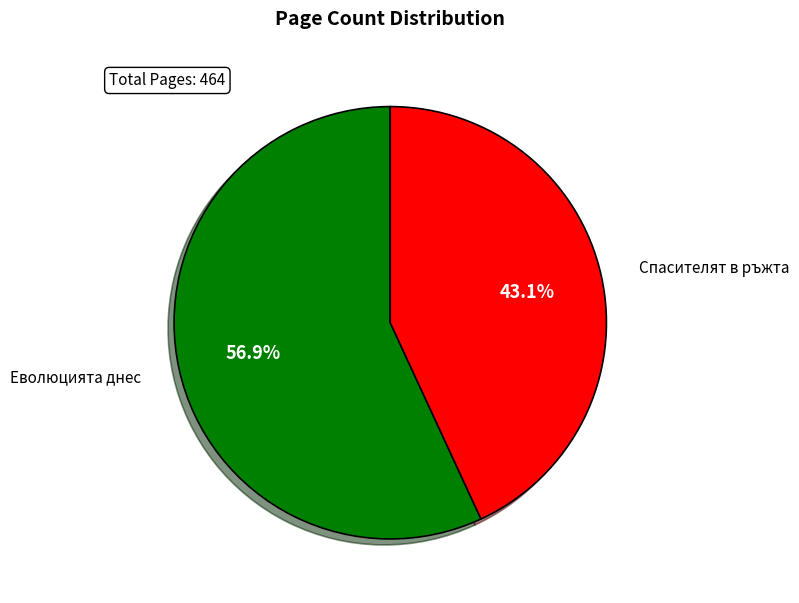

Which category has the smallest portion of the pie?

Спасителят в ръжта